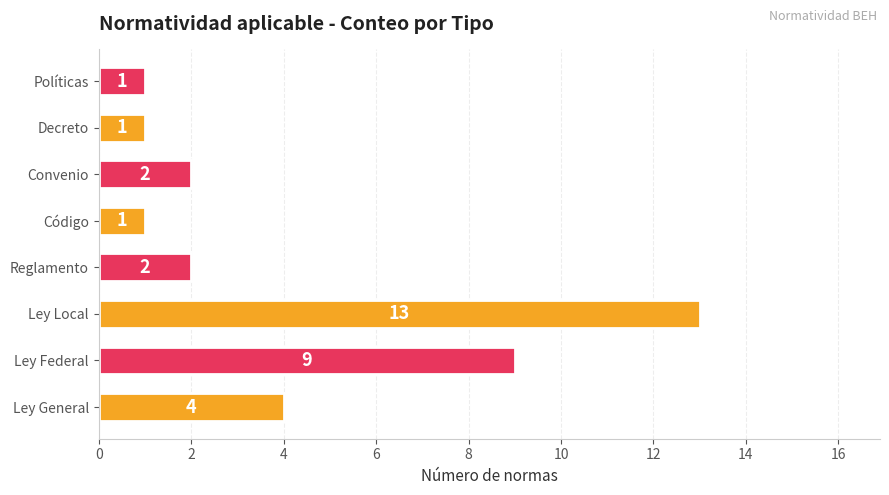

Reading top to bottom, what are all the values shown in this chart?

Políticas=1	Decreto=1	Convenio=2	Código=1	Reglamento=2	Ley Local=13	Ley Federal=9	Ley General=4